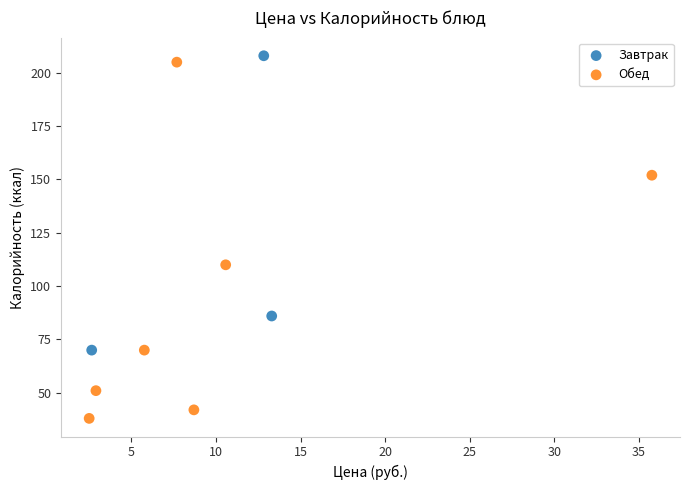

Which series has the widest spread of Y values?

Обед